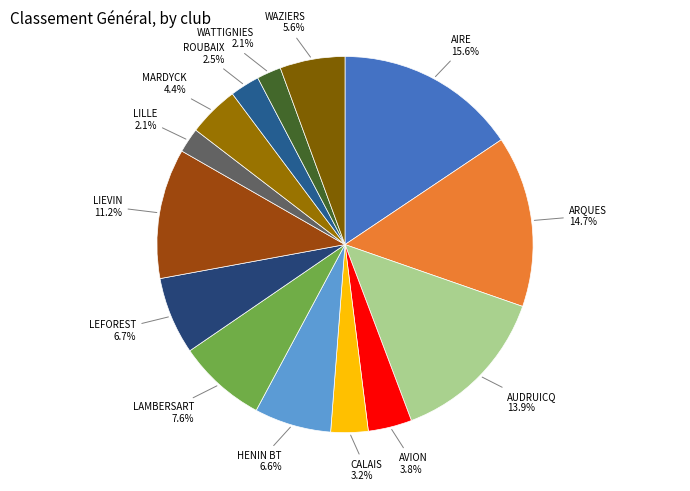

How many slices are in this pie chart?

14